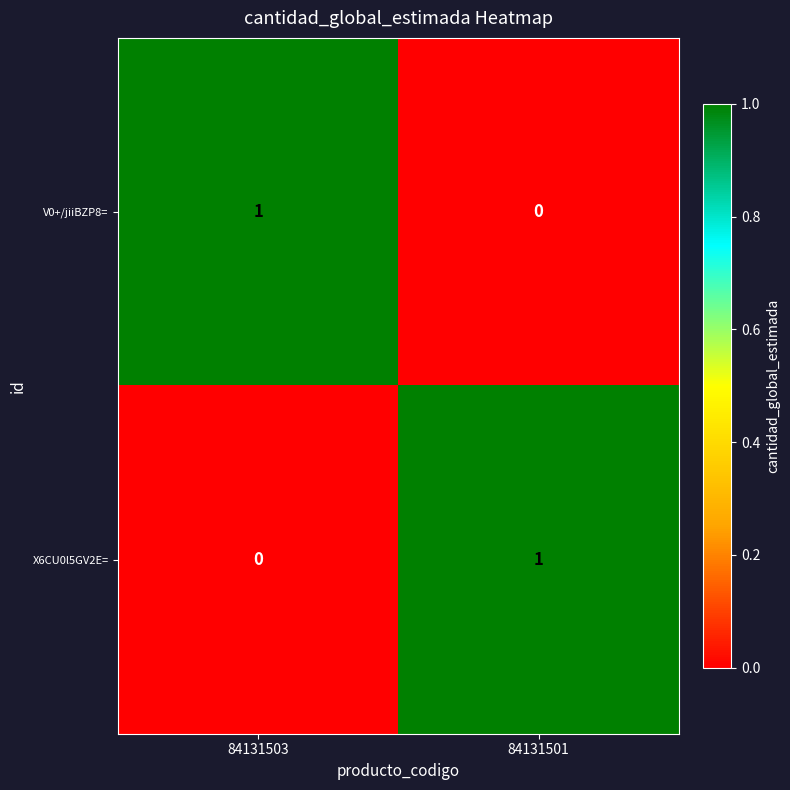

Reading left to right, transcribe all the data shown in this chart.

V0+/jiiBZP8=: 1	0
X6CU0l5GV2E=: 0	1